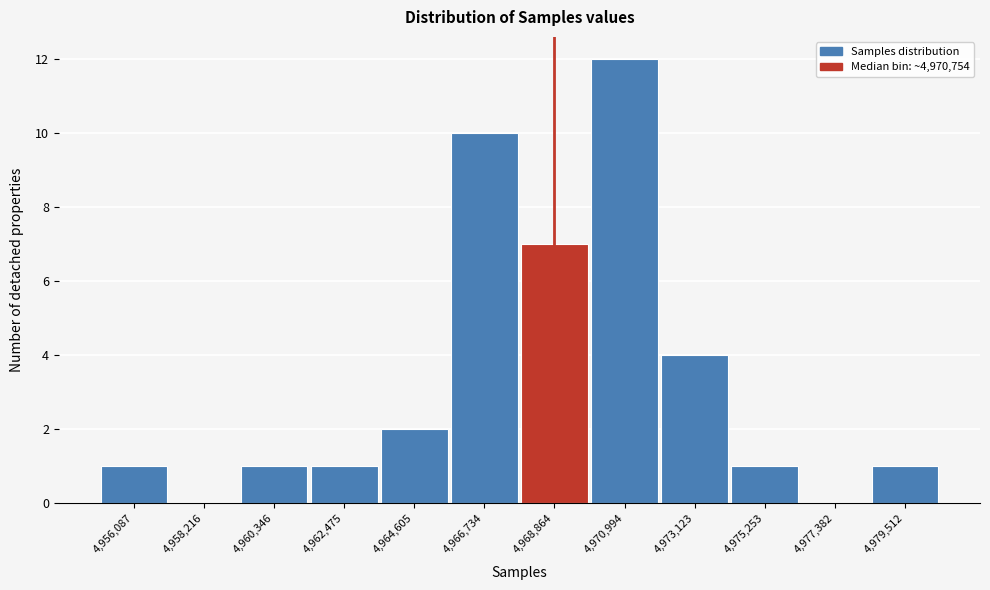

Reading left to right, list all the values displayed in this chart.

4,956,087=1	4,958,216=0	4,960,346=1	4,962,475=1	4,964,605=2	4,966,734=10	4,968,864=7	4,970,994=12	4,973,123=4	4,975,253=1	4,977,382=0	4,979,512=1